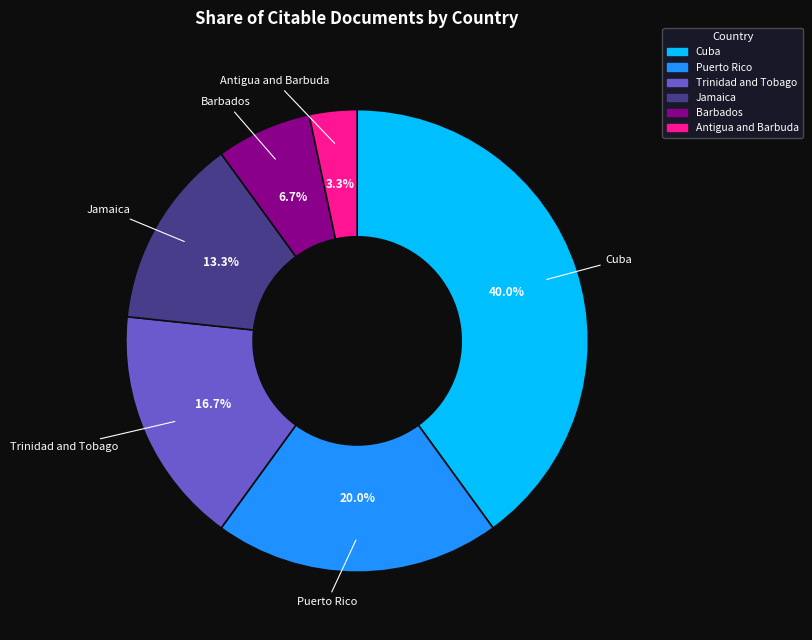

What percentage is the Cuba slice, to the nearest percent?

40%